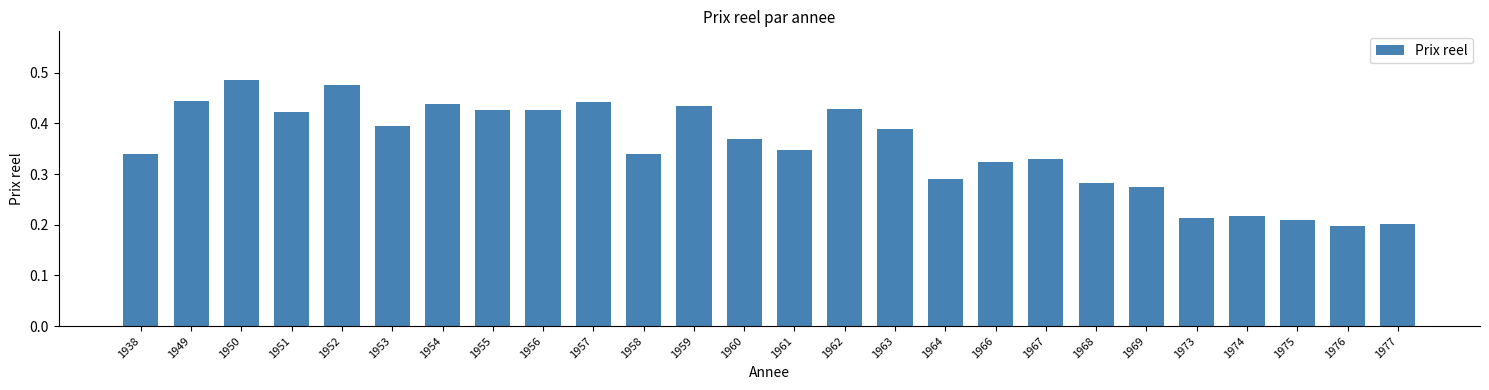

The chart shows a value of 0.4 at 1968. True or false?

False